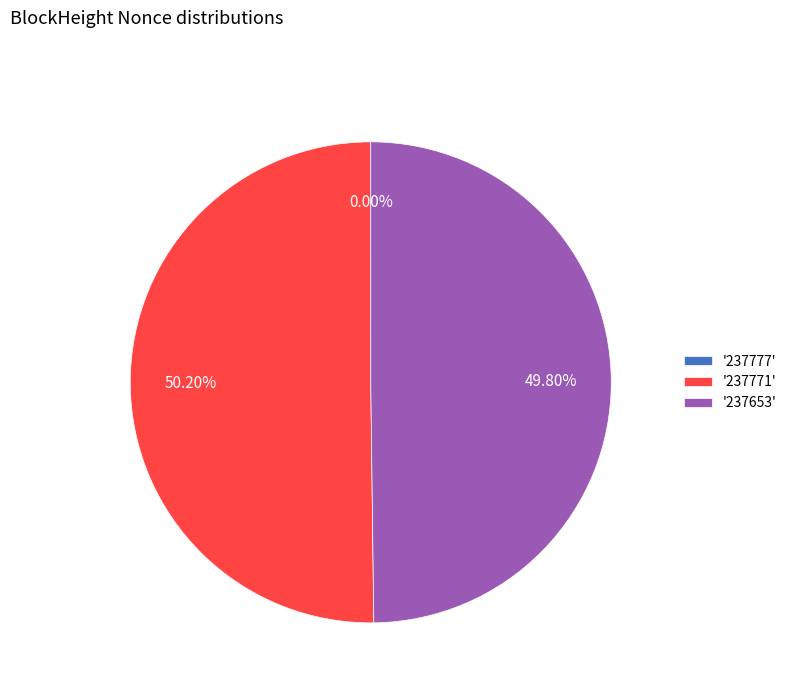

What is the majority slice?

'237771'